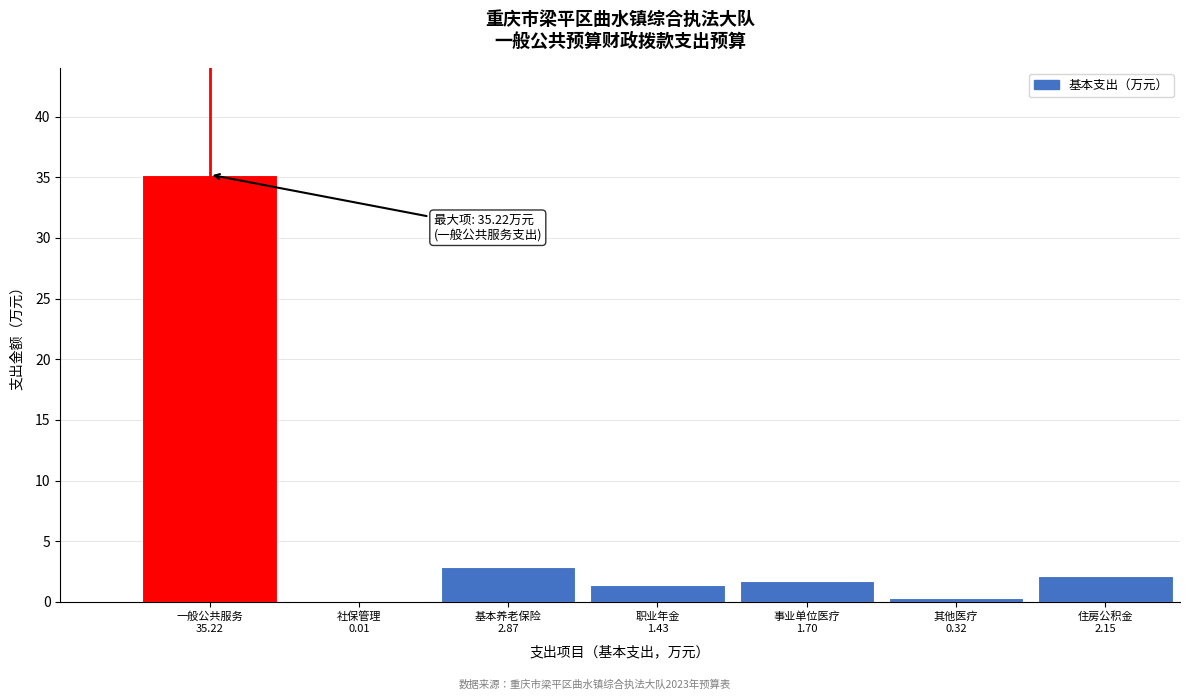

What is the maximum value shown in the chart?

35.2